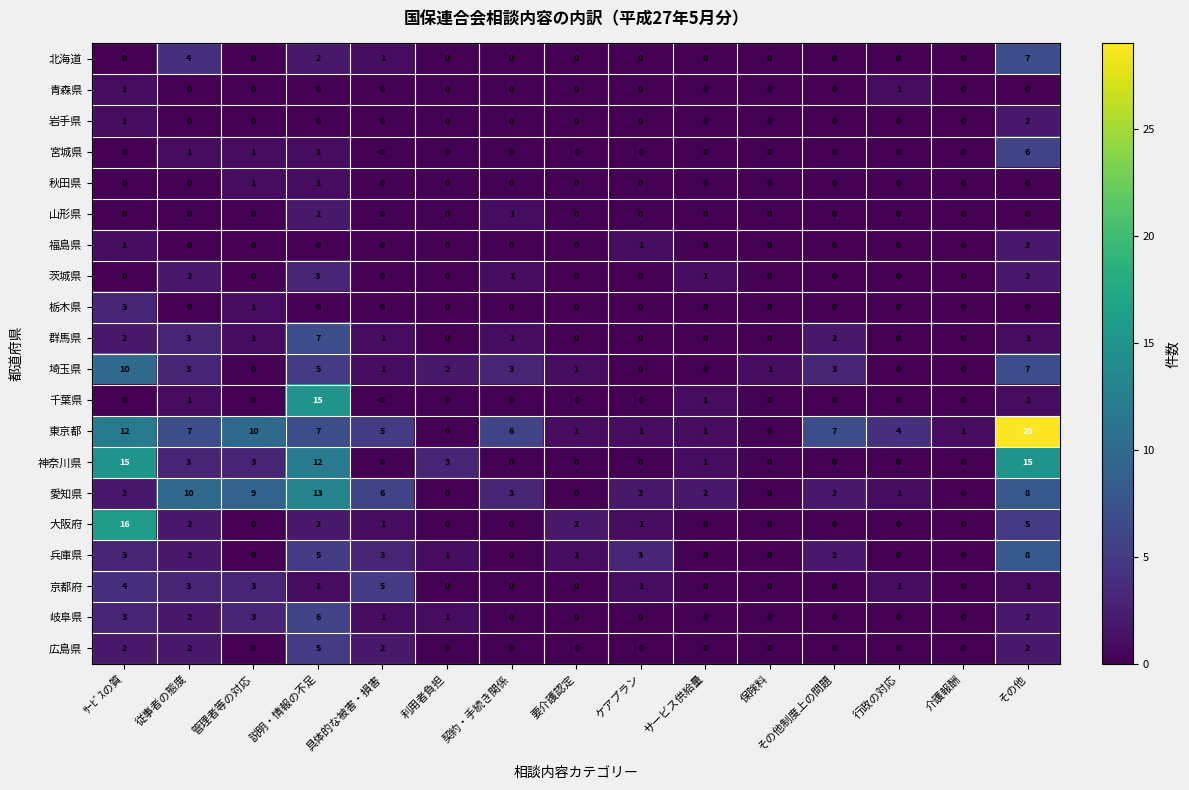

At which label does 埼玉県 reach its peak?

ｻｰﾋﾞｽの質